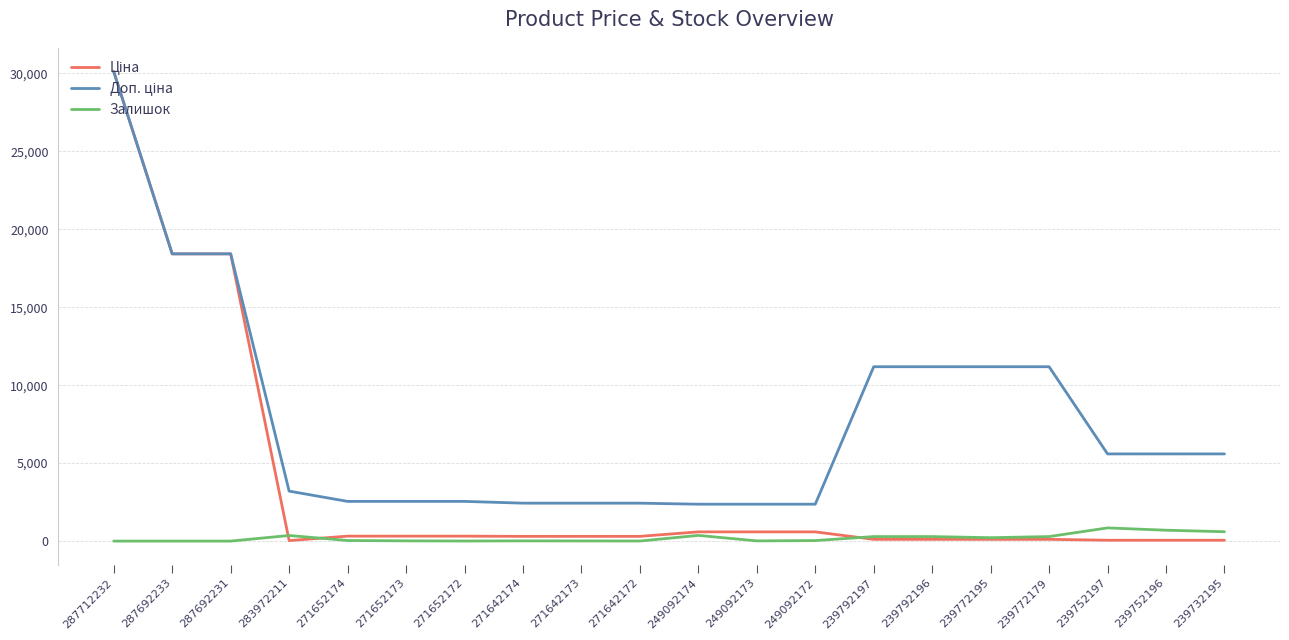

What is the maximum value shown in the chart?

30102.8